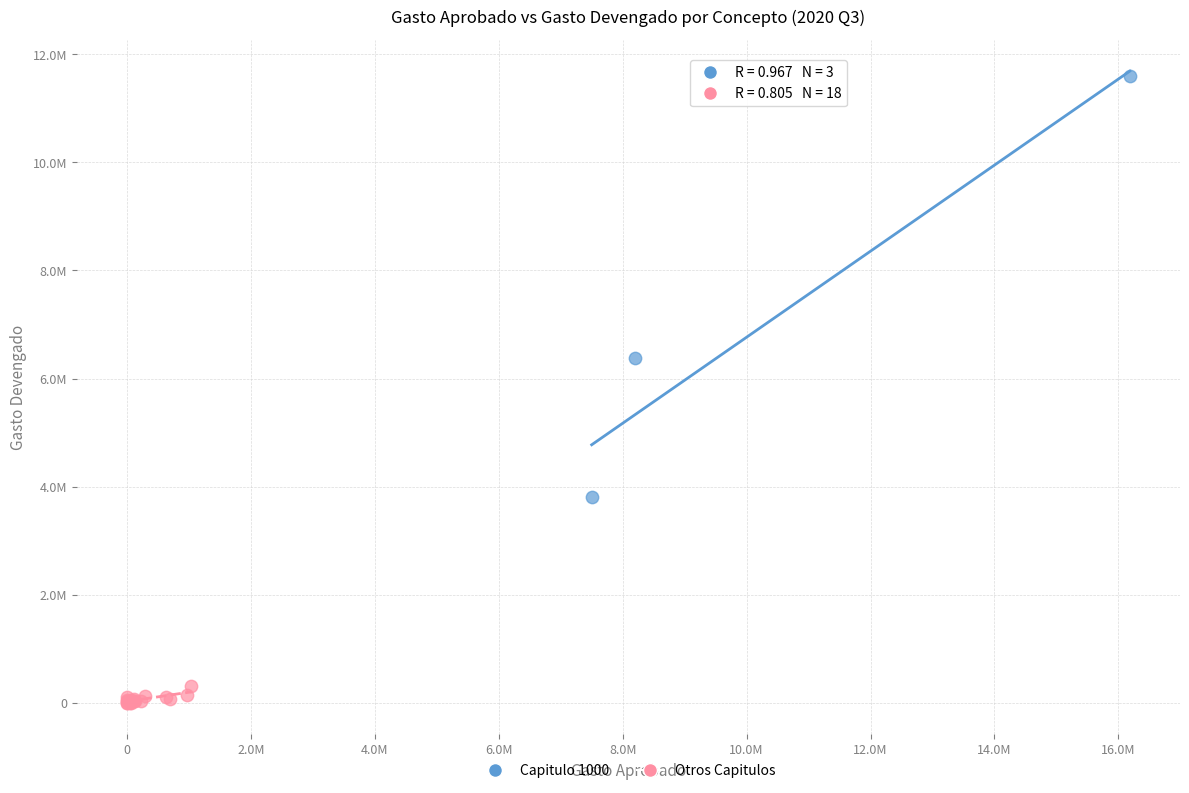

Which series has the largest Y range (max minus min)?

Capitulo 1000